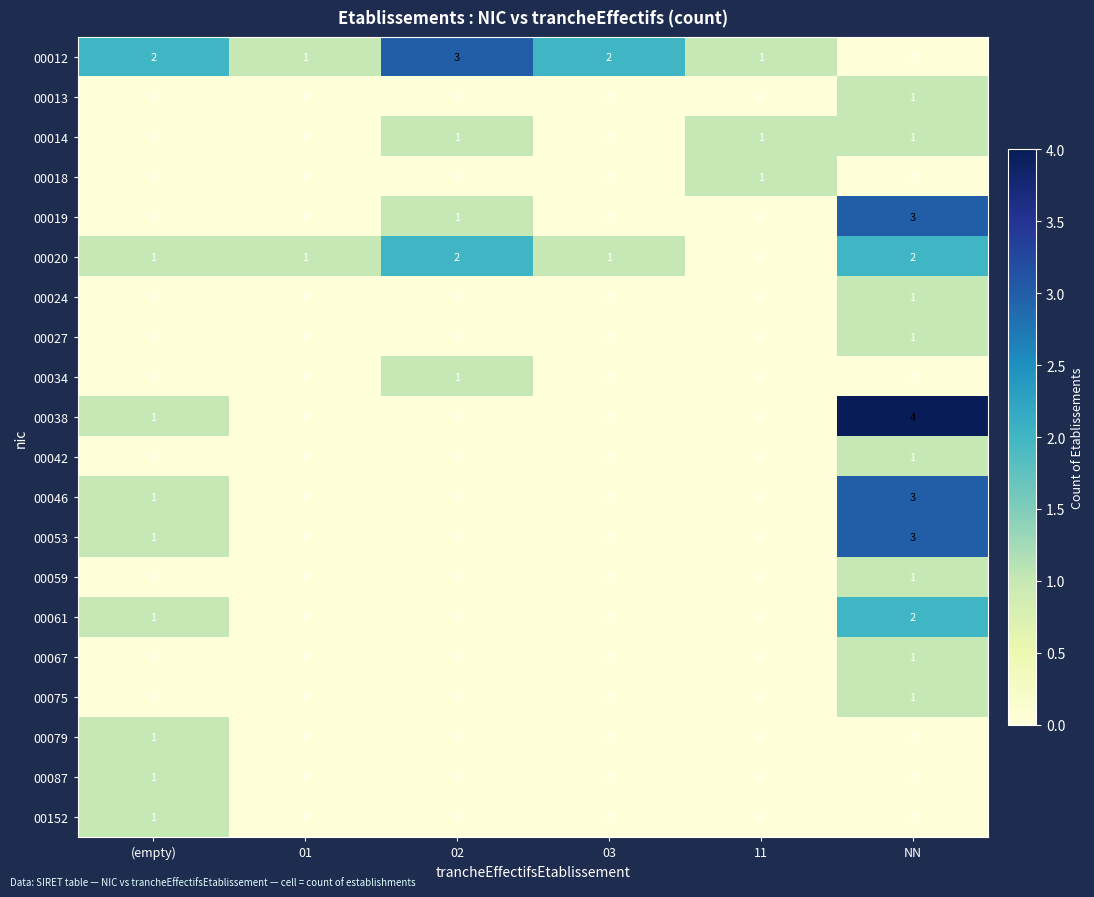

Count the 00061 values in the range 0 to 1.

5